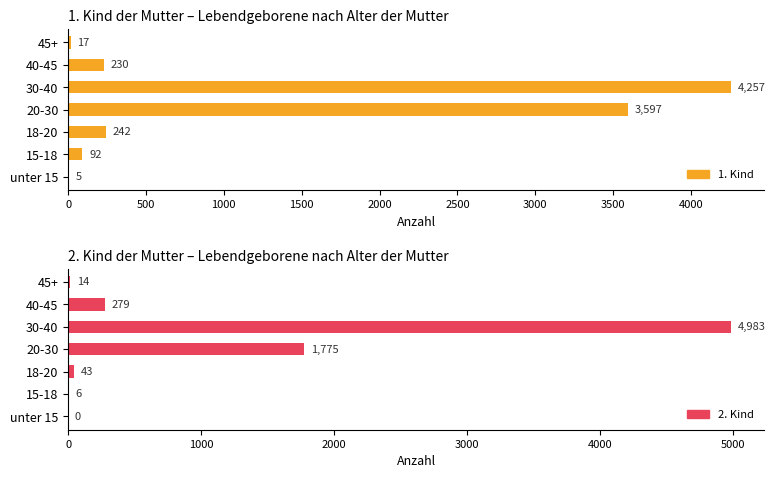

What is the spread (max minus min) of values at 40-45?

49